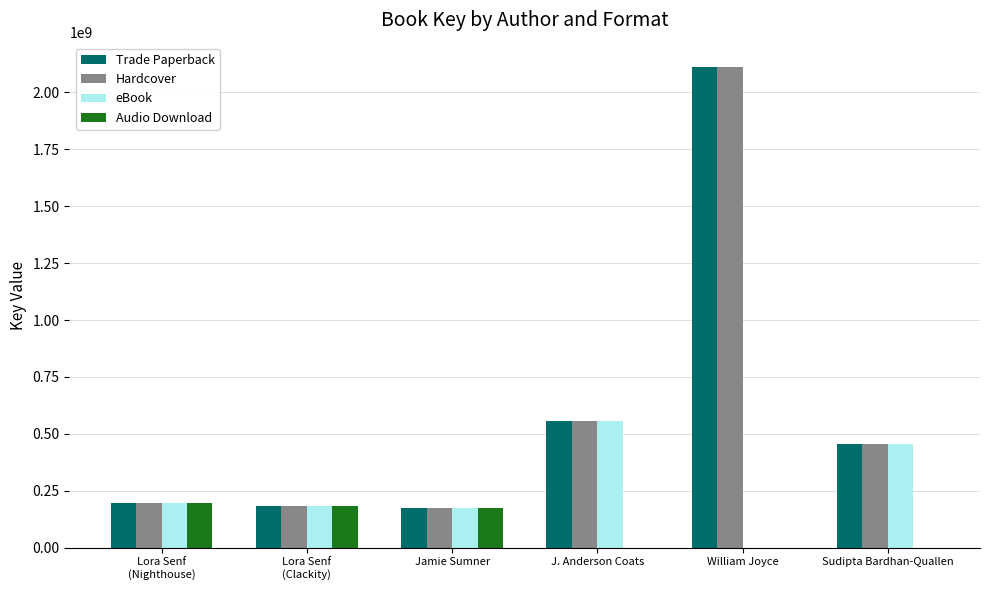

True or false: Hardcover has a value of 845934420 at J. Anderson Coats.

False